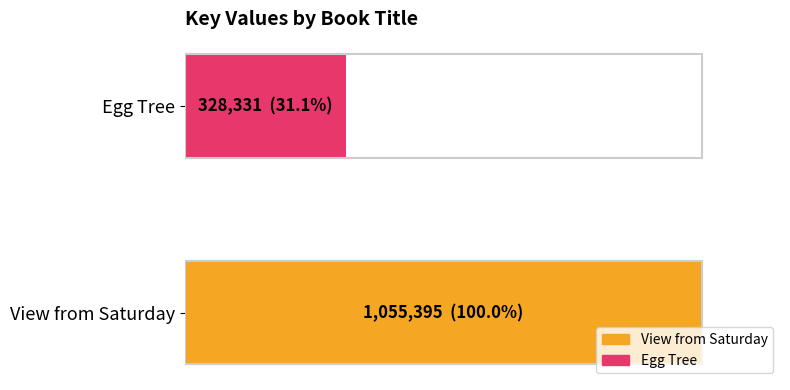

What is the greatest value displayed?

1055395